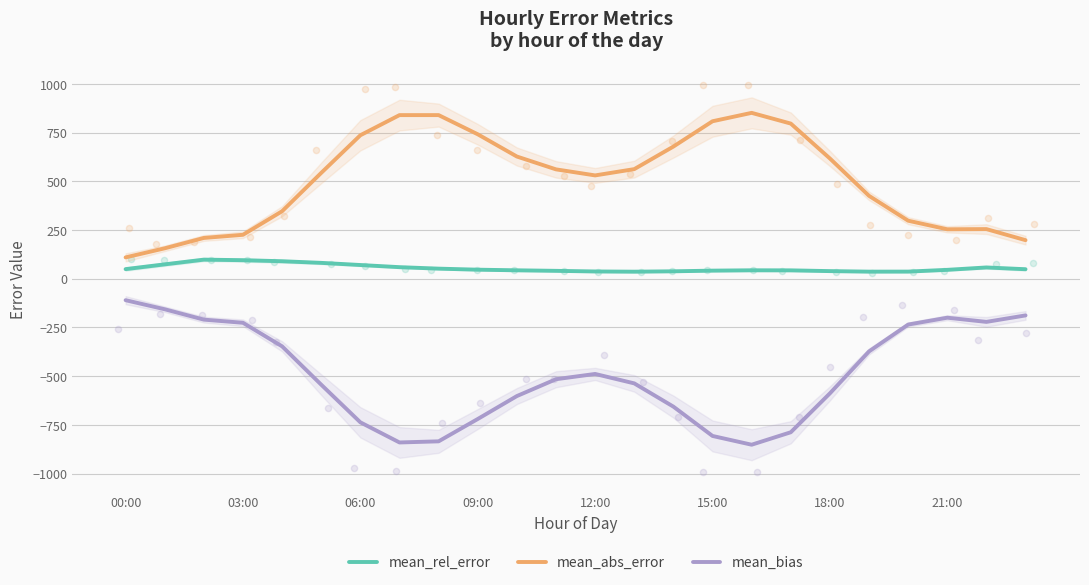

At which category is the sum across all series the highest?

21